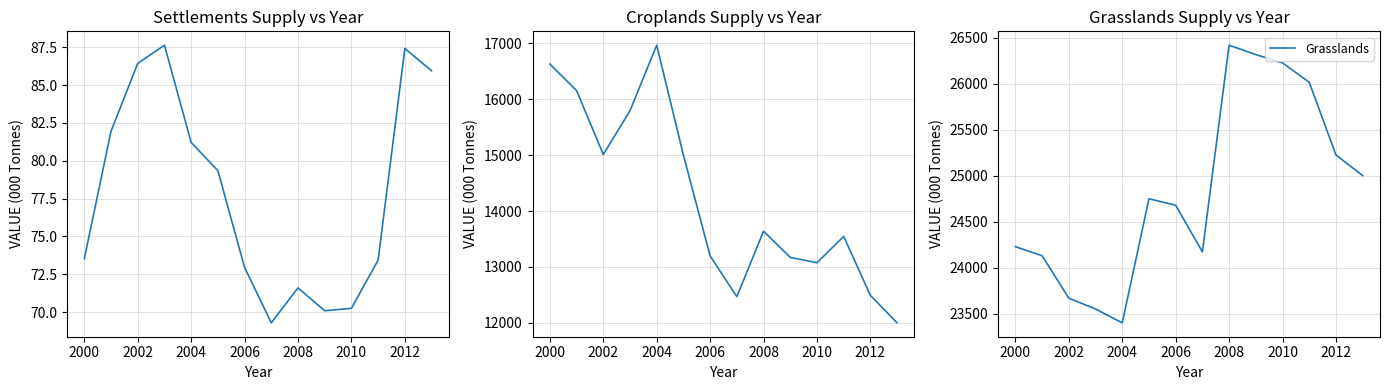

Does the chart display data point markers on the line(s)?

No